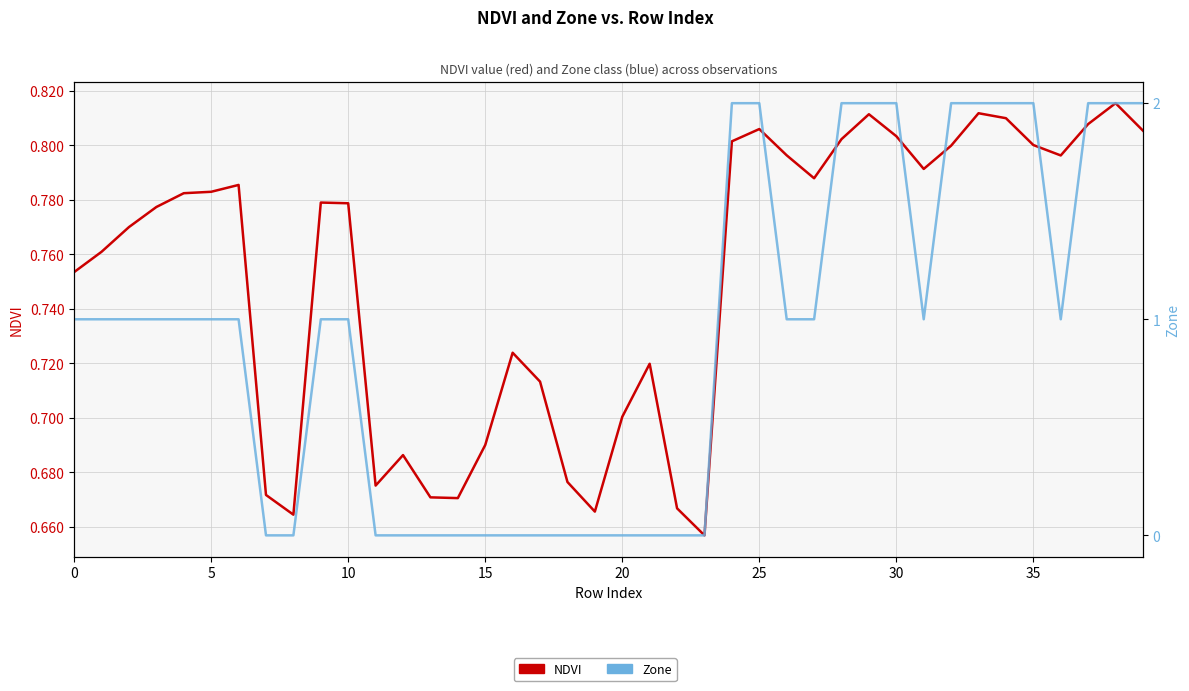

Which has a higher value, 23 or 5?

5